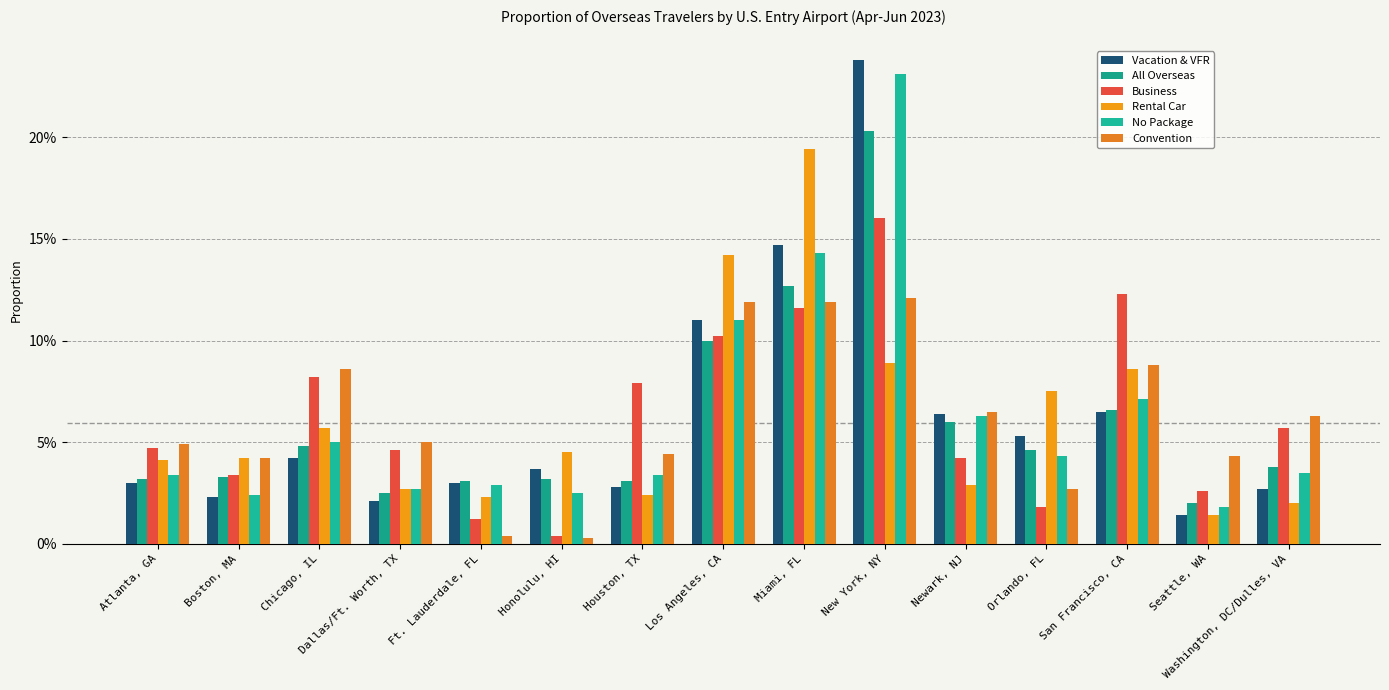

At Atlanta, GA, list the series in order from smallest to largest.

Vacation & VFR, All Overseas, No Package, Rental Car, Business, Convention